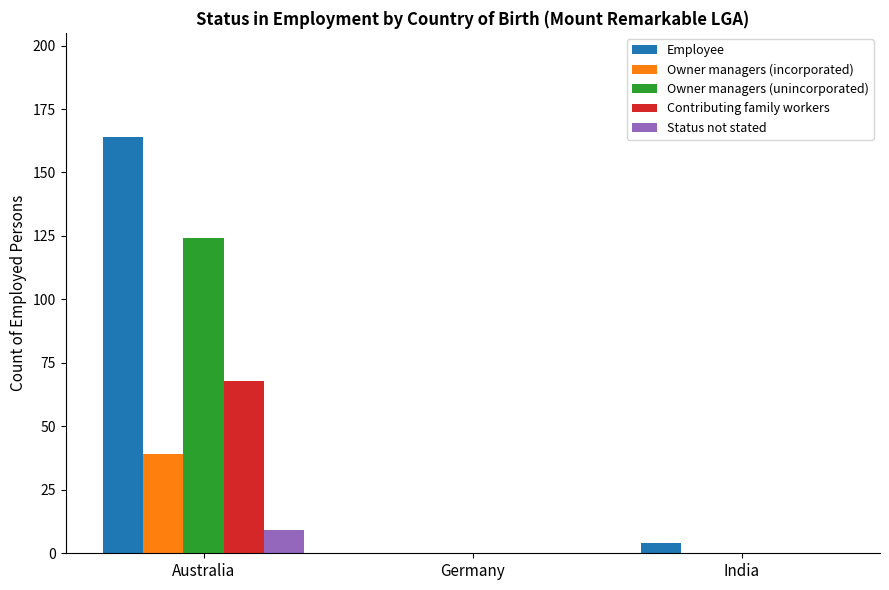

Reading right to left, extract all data points from this chart.

Employee: India=4	Germany=0	Australia=164
Owner managers (incorporated): India=0	Germany=0	Australia=39
Owner managers (unincorporated): India=0	Germany=0	Australia=124
Contributing family workers: India=0	Germany=0	Australia=68
Status not stated: India=0	Germany=0	Australia=9